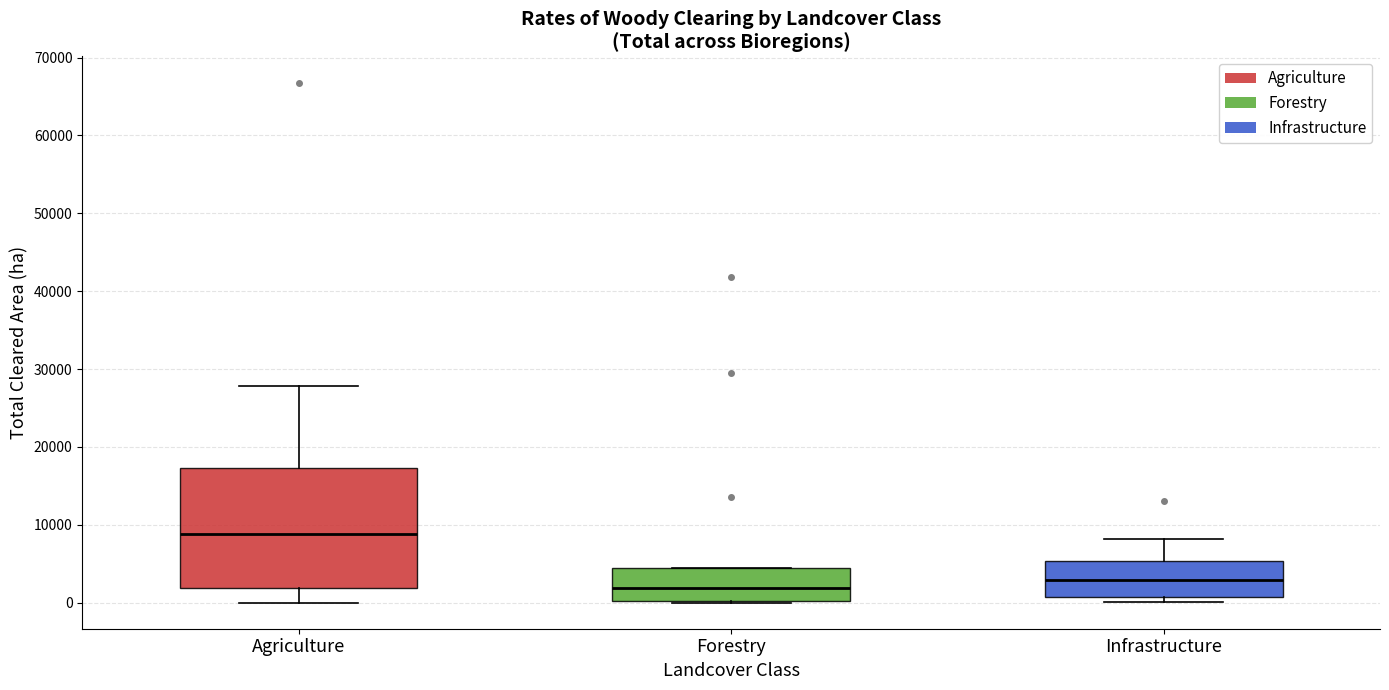

Which box is the tallest, from its lower edge to its upper edge?

Agriculture